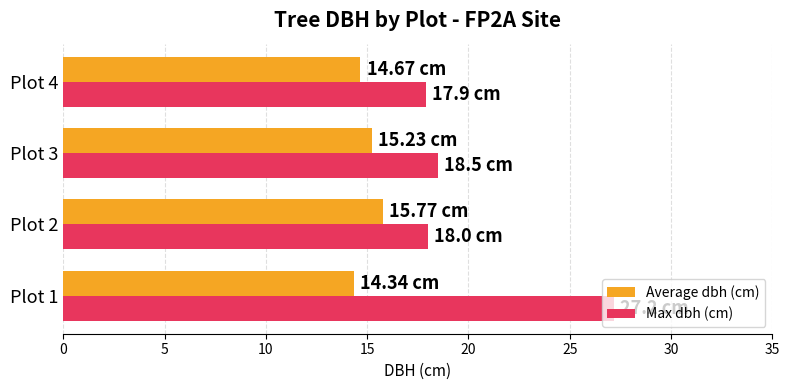

What is the average value of the Max dbh (cm) series?

20.4